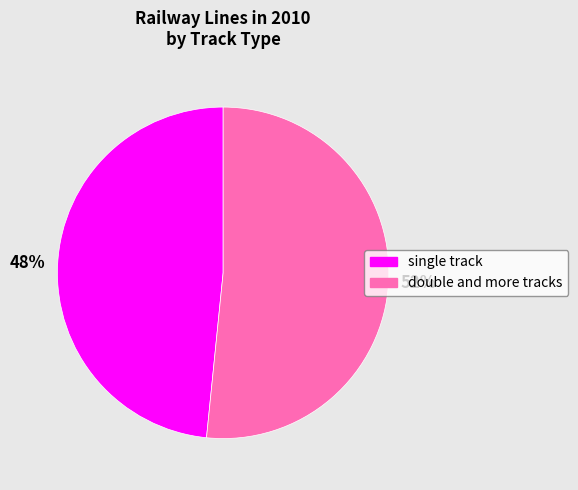

To the nearest percent, what is the combined percentage of double and more tracks and single track?

100%